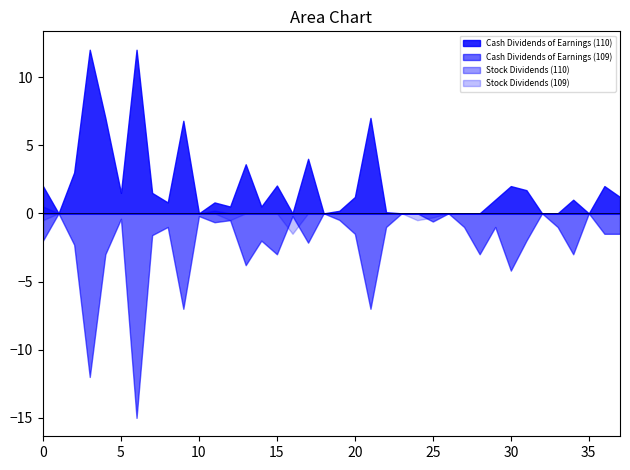

True or false: Stock Dividends (110) and Stock Dividends (109) intersect in this chart.

True